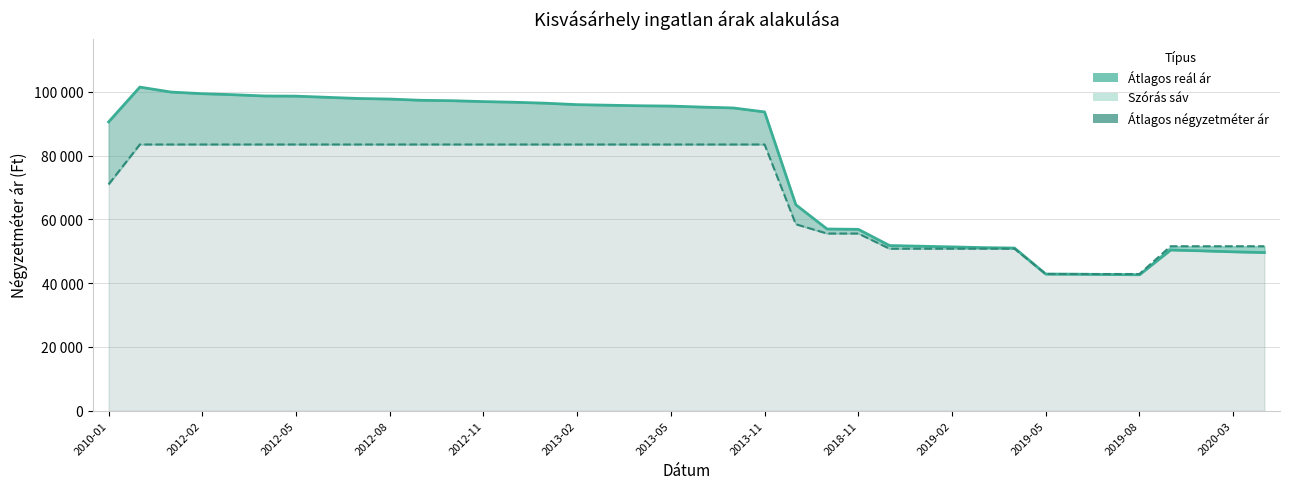

What is the total value across all series at 25?

102581